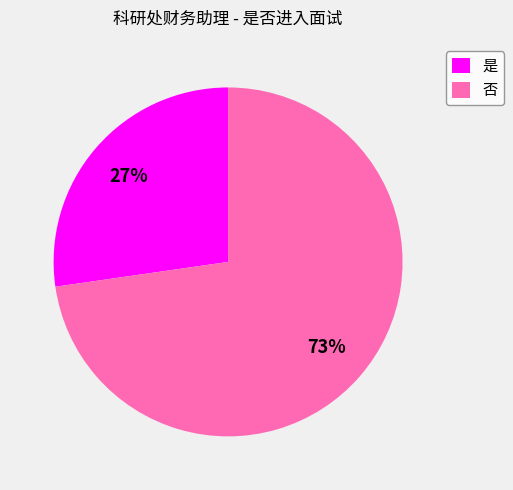

Is 否 the majority of the pie?

Yes